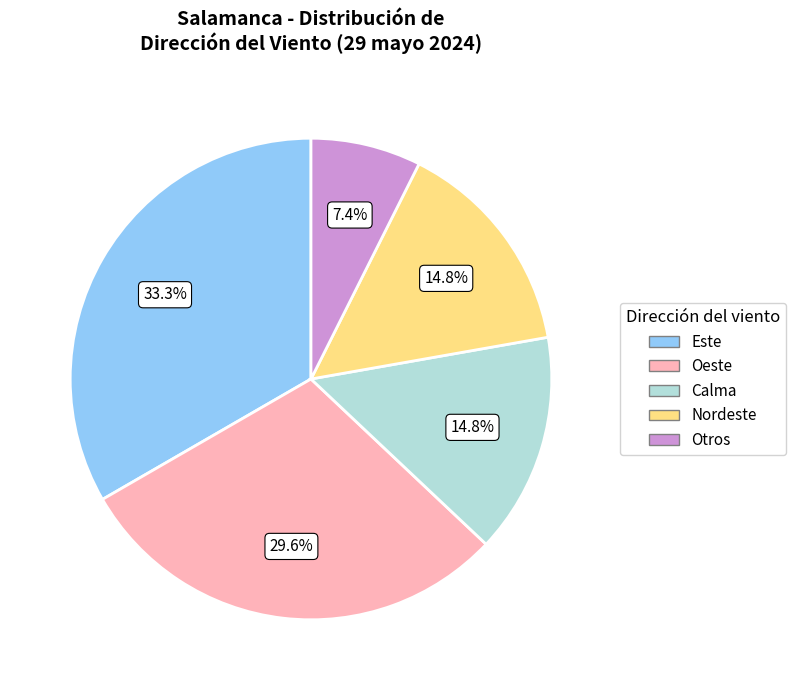

Does any single category account for the majority?

No